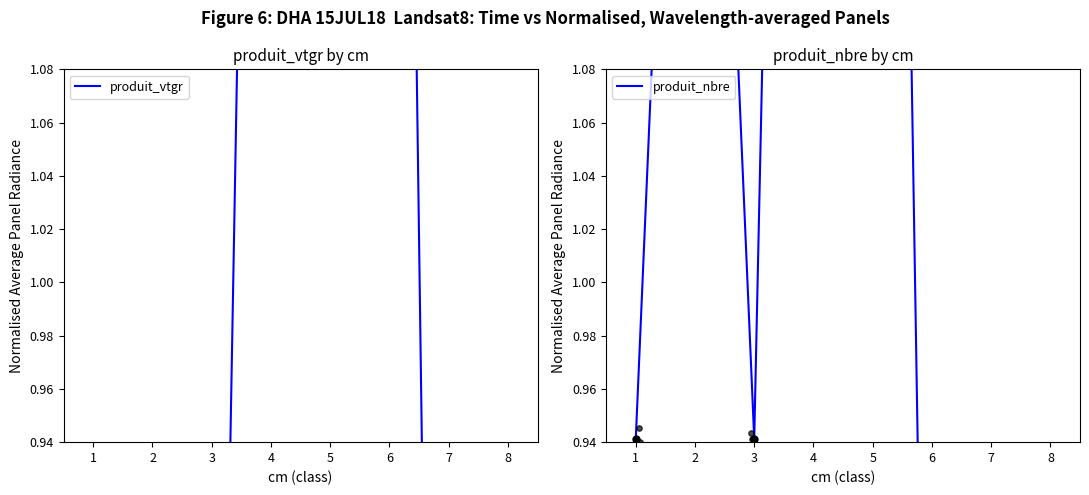

Which series has the widest spread of Y values?

produit_vtgr